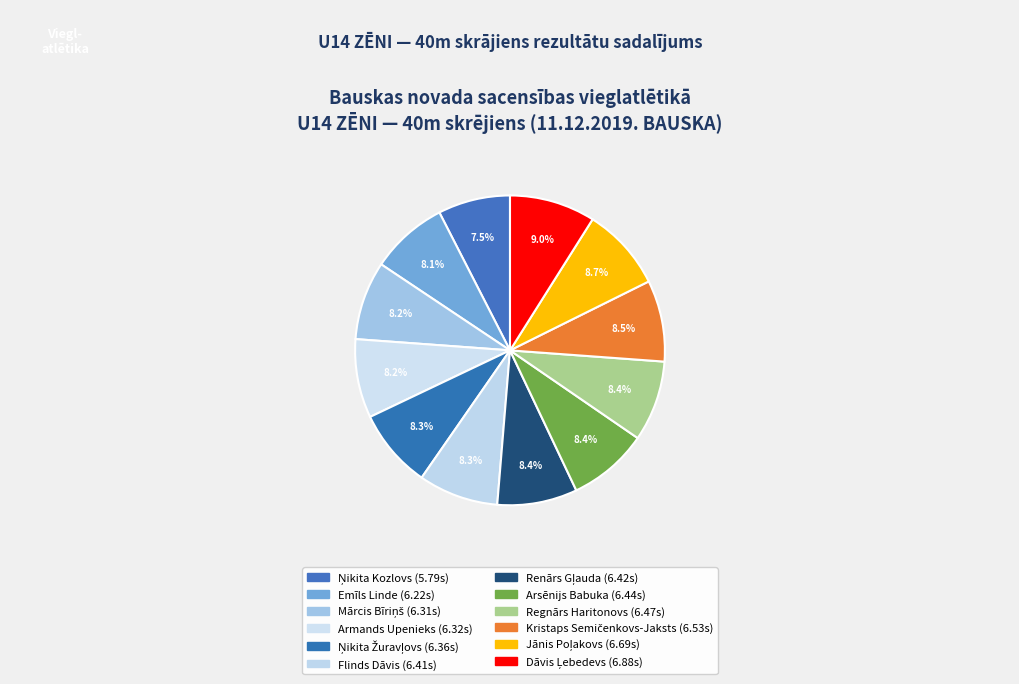

How many segments does this pie chart have?

12